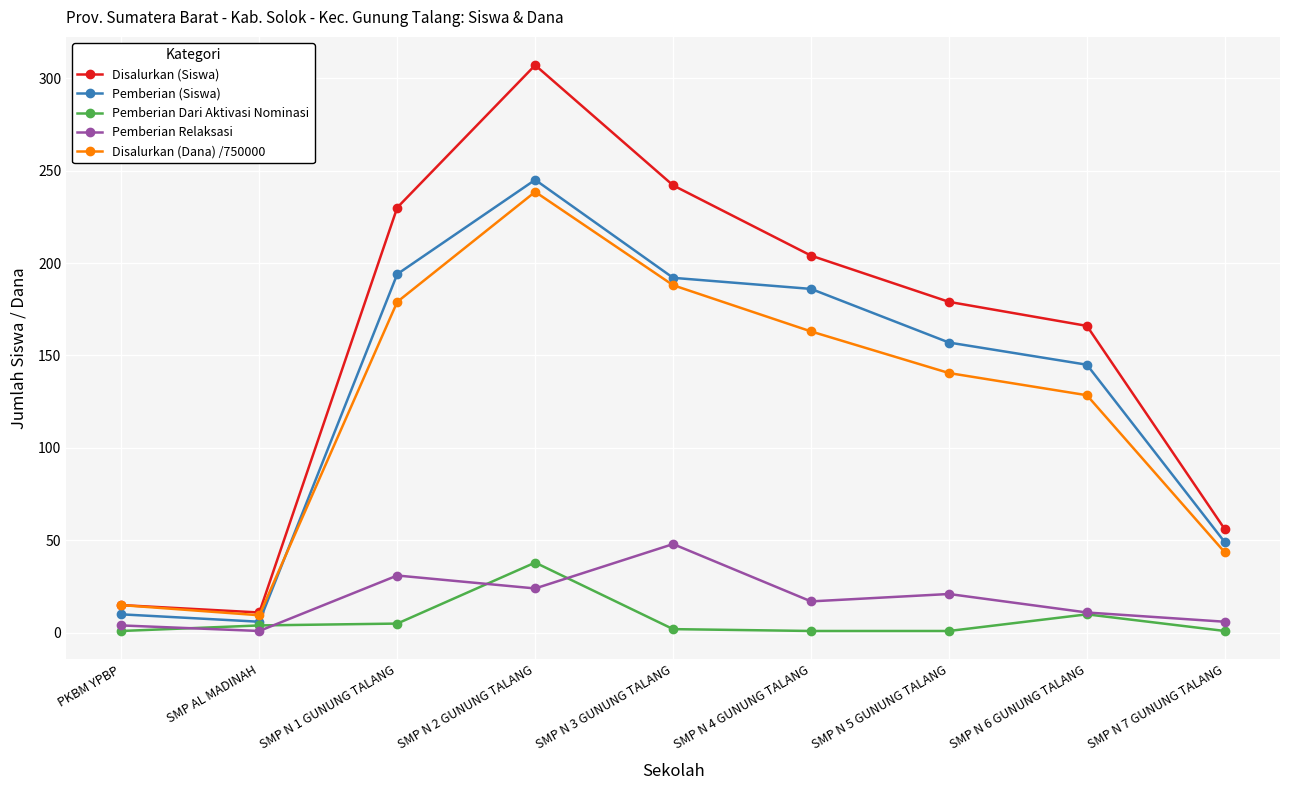

What is the sum of the Disalurkan (Siswa) values at SMP N 3 GUNUNG TALANG and PKBM YPBP?

257.0